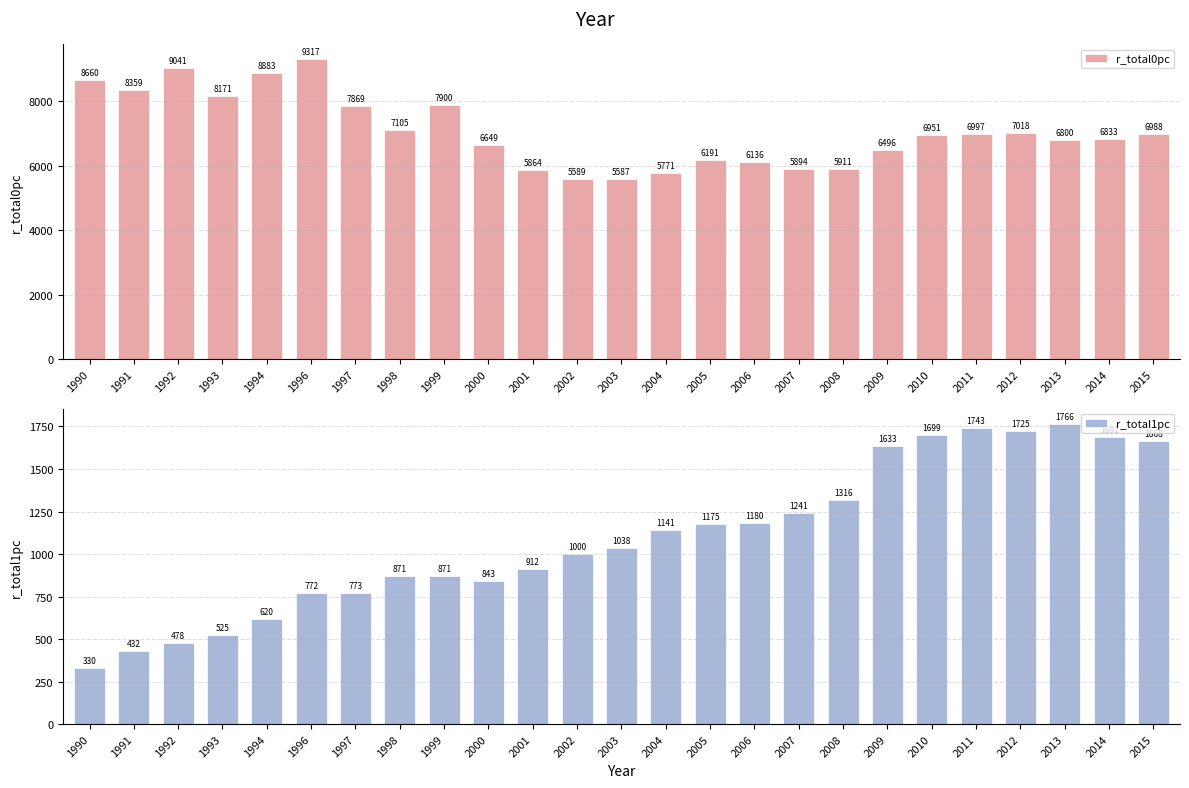

Is it true that r_total1pc equals 795.4 at 1992?

False